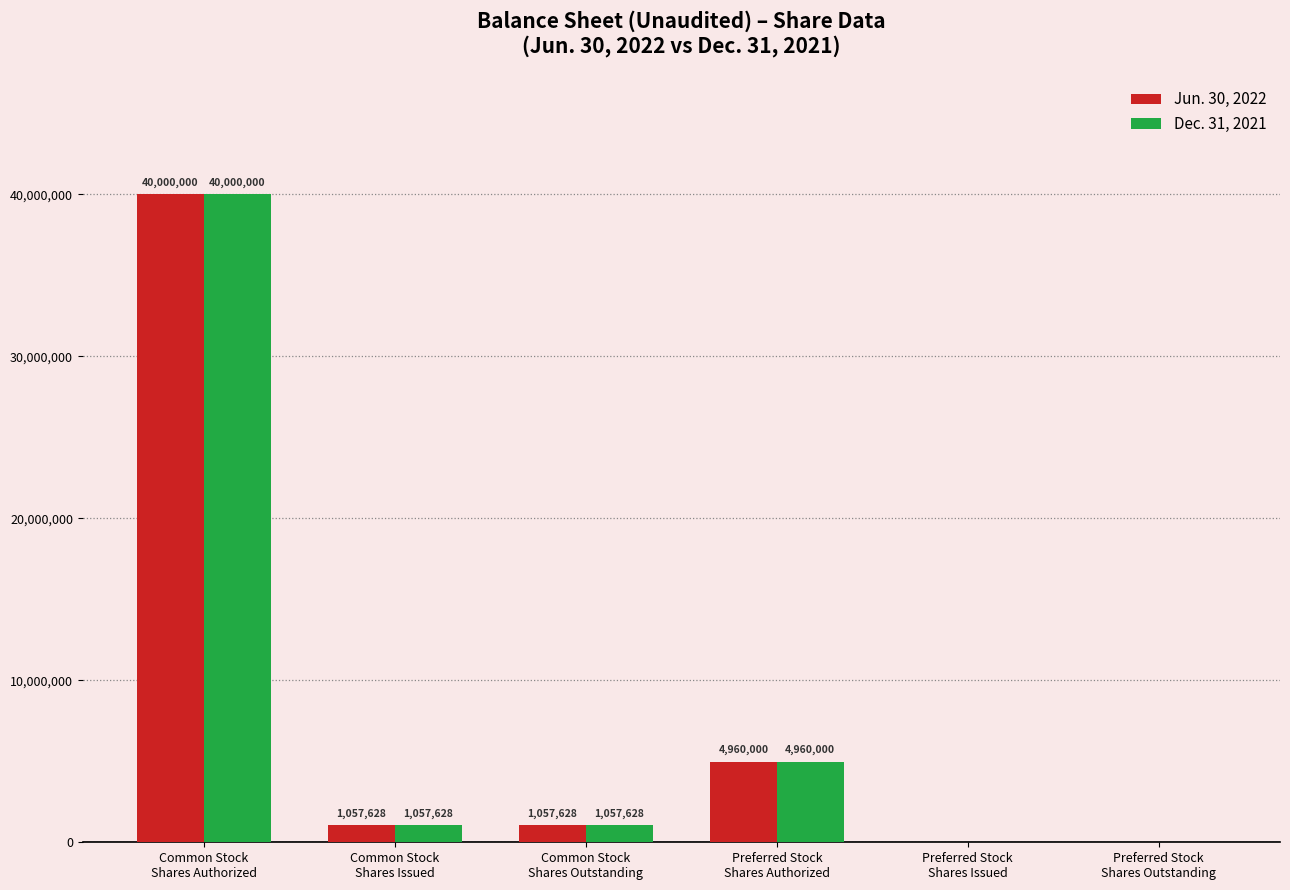

Reading right to left, list all the values displayed in this chart.

Jun. 30, 2022: Preferred Stock
Shares Outstanding=0	Preferred Stock
Shares Issued=0	Preferred Stock
Shares Authorized=4960000	Common Stock
Shares Outstanding=1057628	Common Stock
Shares Issued=1057628	Common Stock
Shares Authorized=40000000
Dec. 31, 2021: Preferred Stock
Shares Outstanding=0	Preferred Stock
Shares Issued=0	Preferred Stock
Shares Authorized=4960000	Common Stock
Shares Outstanding=1057628	Common Stock
Shares Issued=1057628	Common Stock
Shares Authorized=40000000